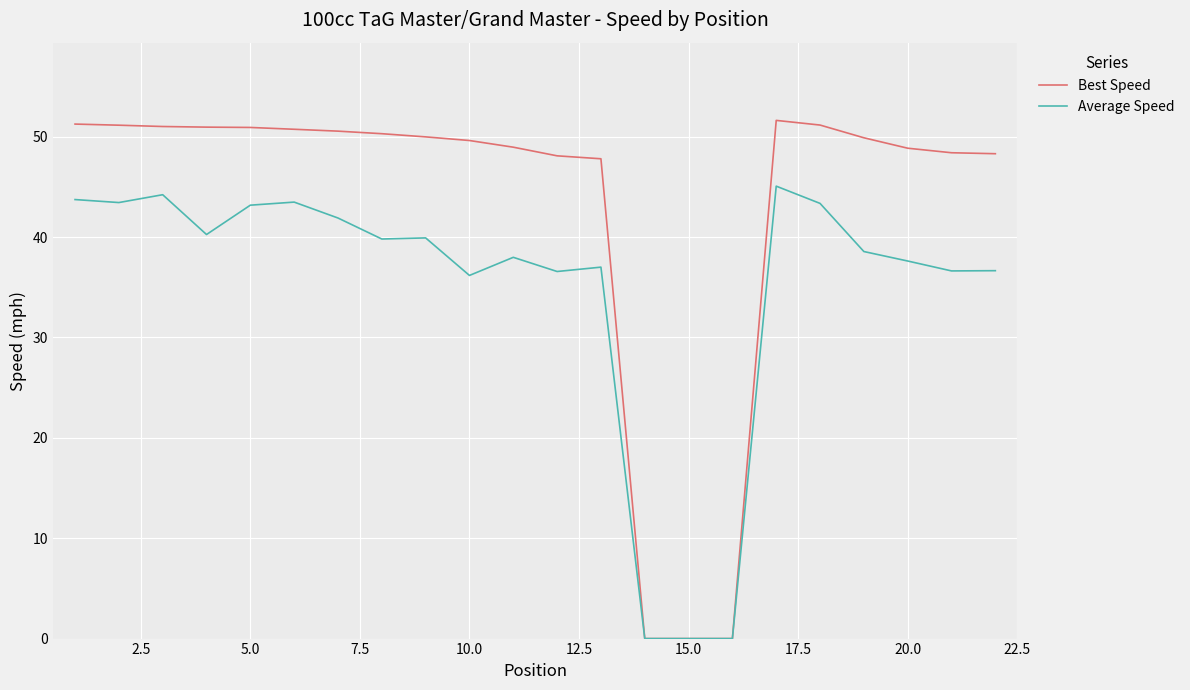

How many lines are shown in the chart?

2